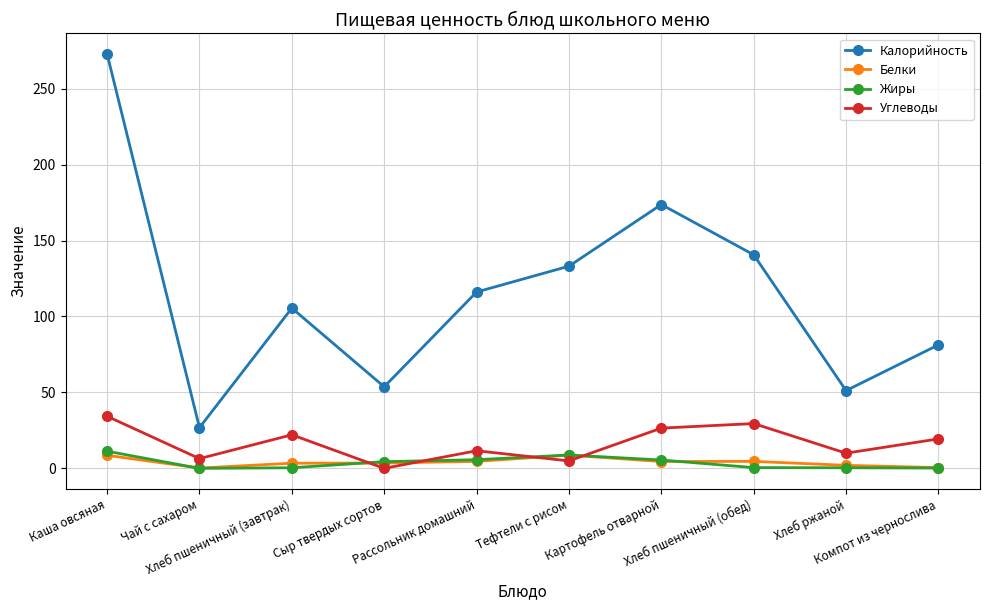

True or false: Жиры and Калорийность cross at least once.

False